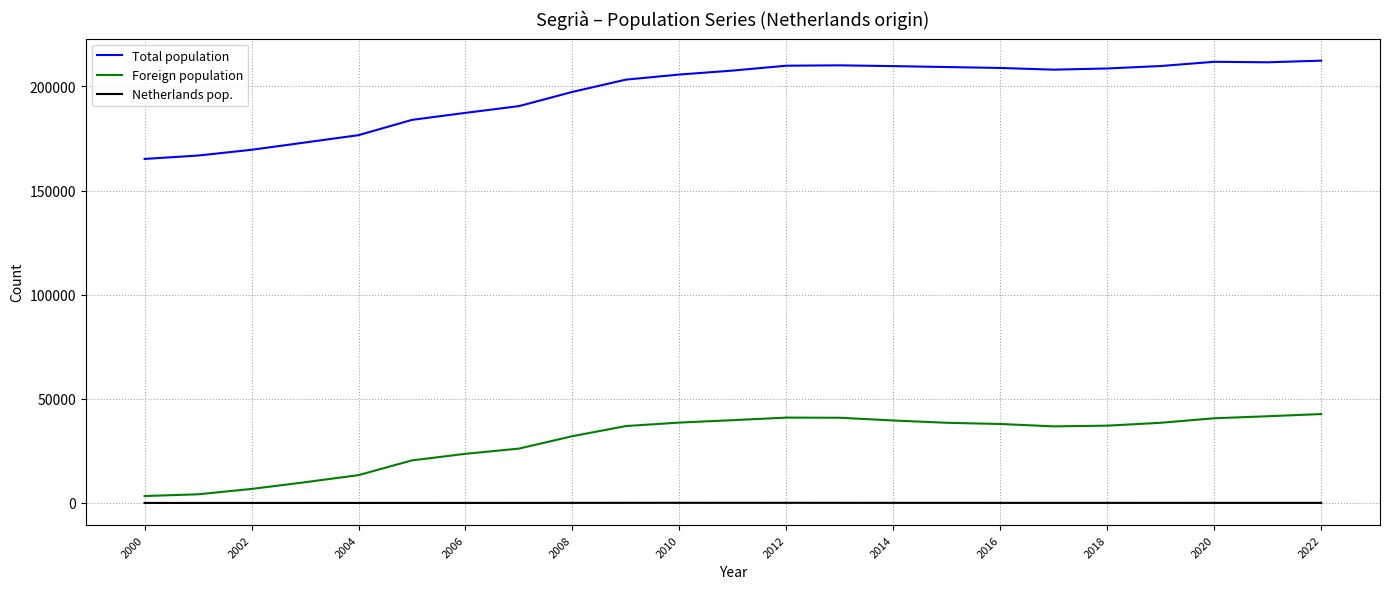

What is the difference between the maximum and minimum values in the Foreign population series?

39353